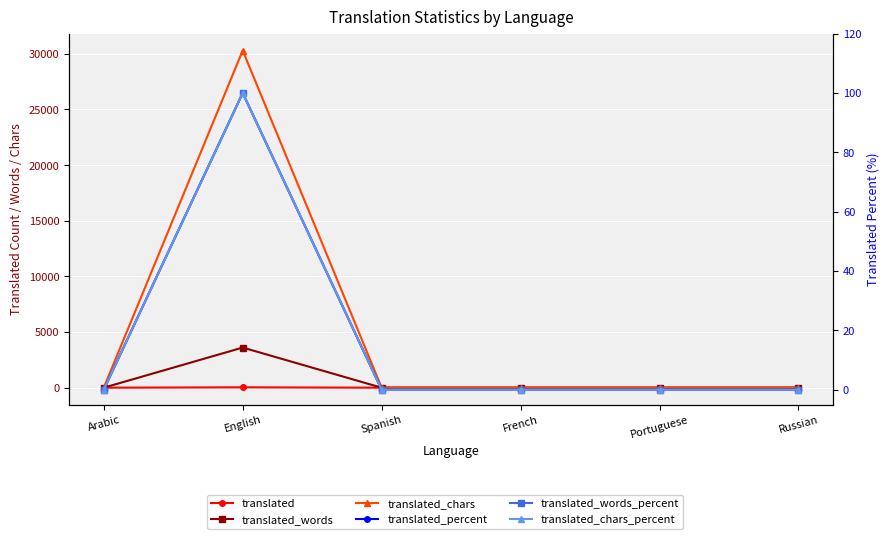

Is this an area chart (filled region under the line)?

No